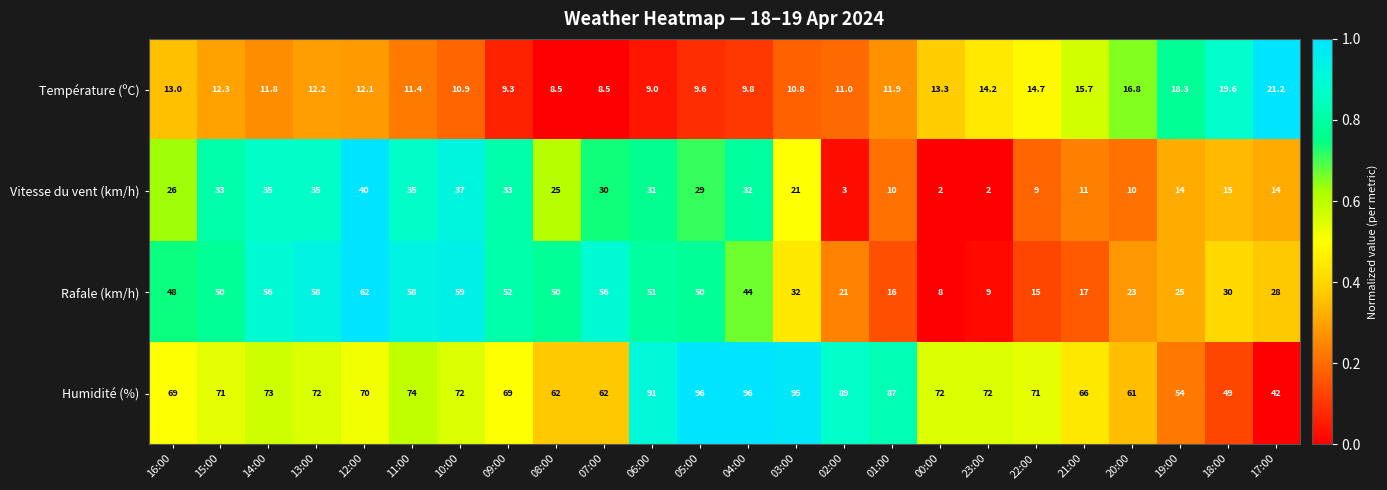

The Rafale (km/h) series shows 23.4 at 07:00. True or false?

False